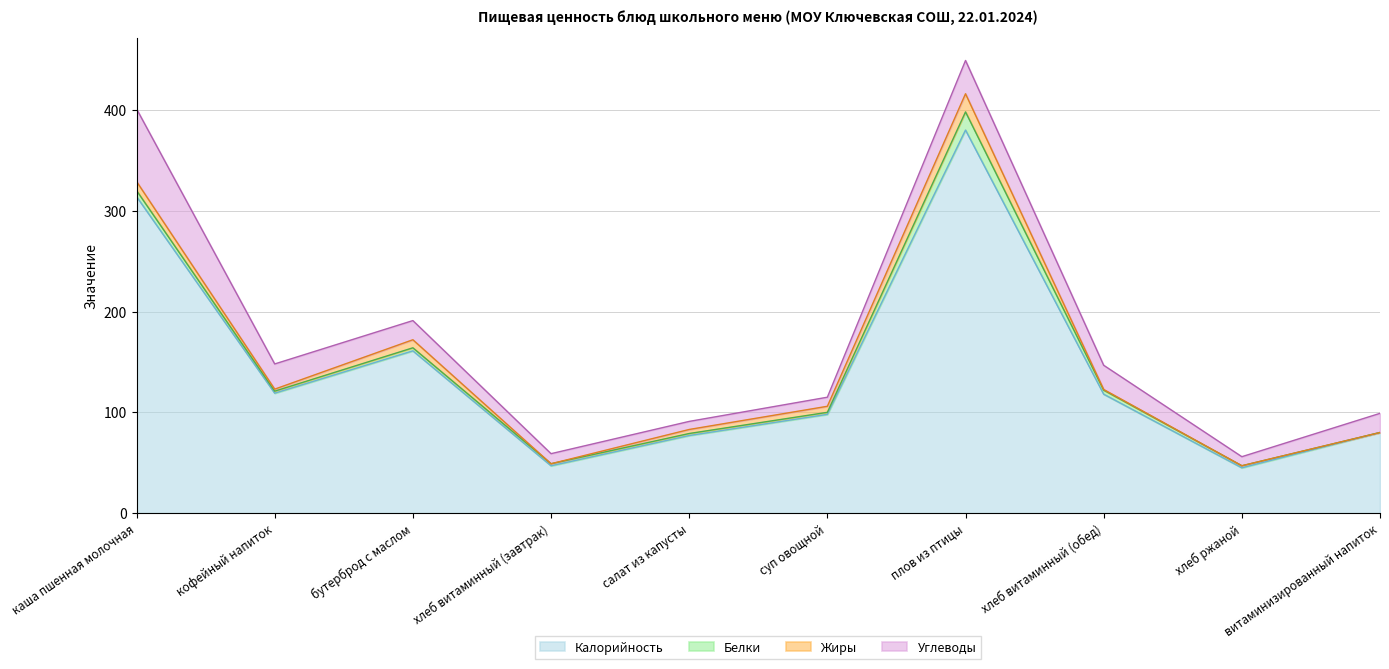

What is the sum of the Углеводы values at витаминизированный напиток and хлеб витаминный (завтрак)?

29.0